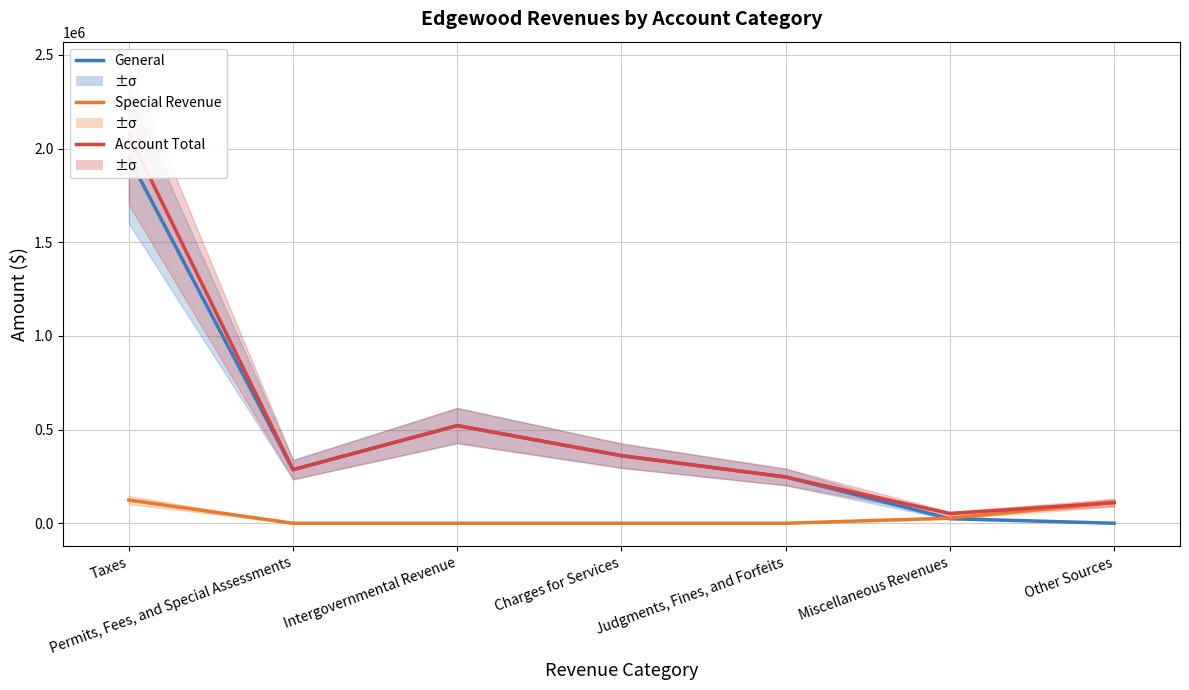

At which category is the sum across all series the highest?

Taxes